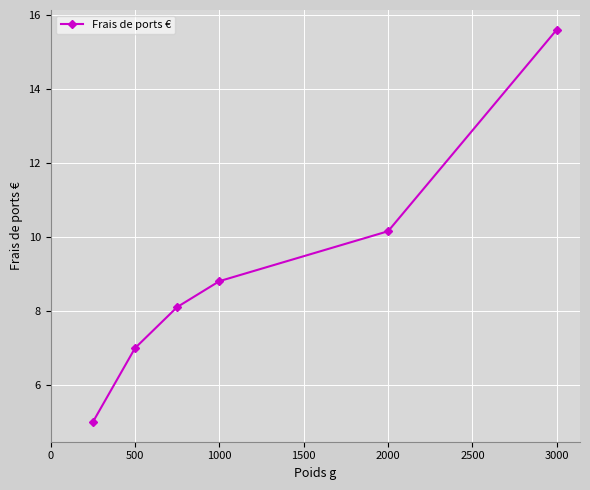

What is the difference between the maximum and minimum values?

10.6